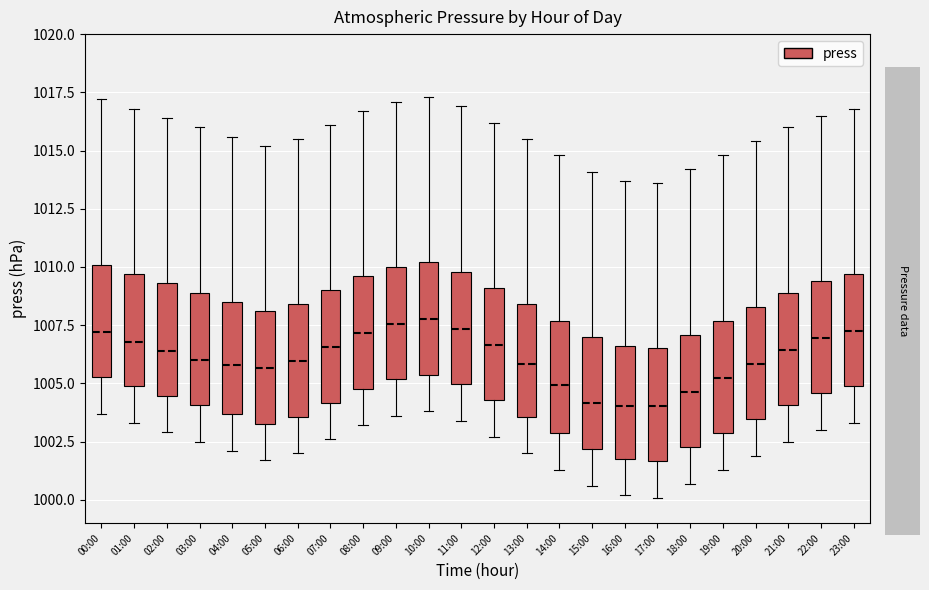

Reading left to right, transcribe this box plot: for each box, give where its median line is, the range the box spans, and where its two whiskers end, as read against the y-axis. The values are not printed on the chart, so give them approximately, as read against the axis.

00:00: median 1007.0, box 1005.5 to 1010.0, whiskers 1003.5 to 1017.0
01:00: median 1007.0, box 1005.0 to 1009.5, whiskers 1003.5 to 1017.0
02:00: median 1006.5, box 1004.5 to 1009.5, whiskers 1003.0 to 1016.5
03:00: median 1006.0, box 1004.0 to 1009.0, whiskers 1002.5 to 1016.0
04:00: median 1006.0, box 1003.5 to 1008.5, whiskers 1002.0 to 1015.5
05:00: median 1005.5, box 1003.5 to 1008.0, whiskers 1001.5 to 1015.0
06:00: median 1006.0, box 1003.5 to 1008.5, whiskers 1002.0 to 1015.5
07:00: median 1006.5, box 1004.0 to 1009.0, whiskers 1002.5 to 1016.0
08:00: median 1007.0, box 1005.0 to 1009.5, whiskers 1003.0 to 1016.5
09:00: median 1007.5, box 1005.0 to 1010.0, whiskers 1003.5 to 1017.0
10:00: median 1008.0, box 1005.5 to 1010.0, whiskers 1004.0 to 1017.5
11:00: median 1007.5, box 1005.0 to 1010.0, whiskers 1003.5 to 1017.0
12:00: median 1006.5, box 1004.5 to 1009.0, whiskers 1002.5 to 1016.0
13:00: median 1006.0, box 1003.5 to 1008.5, whiskers 1002.0 to 1015.5
14:00: median 1005.0, box 1003.0 to 1007.5, whiskers 1001.5 to 1015.0
15:00: median 1004.0, box 1002.0 to 1007.0, whiskers 1000.5 to 1014.0
16:00: median 1004.0, box 1002.0 to 1006.5, whiskers 1000.0 to 1013.5
17:00: median 1004.0, box 1001.5 to 1006.5, whiskers 1000.0 to 1013.5
18:00: median 1004.5, box 1002.5 to 1007.0, whiskers 1000.5 to 1014.0
19:00: median 1005.5, box 1003.0 to 1007.5, whiskers 1001.5 to 1015.0
20:00: median 1006.0, box 1003.5 to 1008.5, whiskers 1002.0 to 1015.5
21:00: median 1006.5, box 1004.0 to 1009.0, whiskers 1002.5 to 1016.0
22:00: median 1007.0, box 1004.5 to 1009.5, whiskers 1003.0 to 1016.5
23:00: median 1007.5, box 1005.0 to 1009.5, whiskers 1003.5 to 1017.0